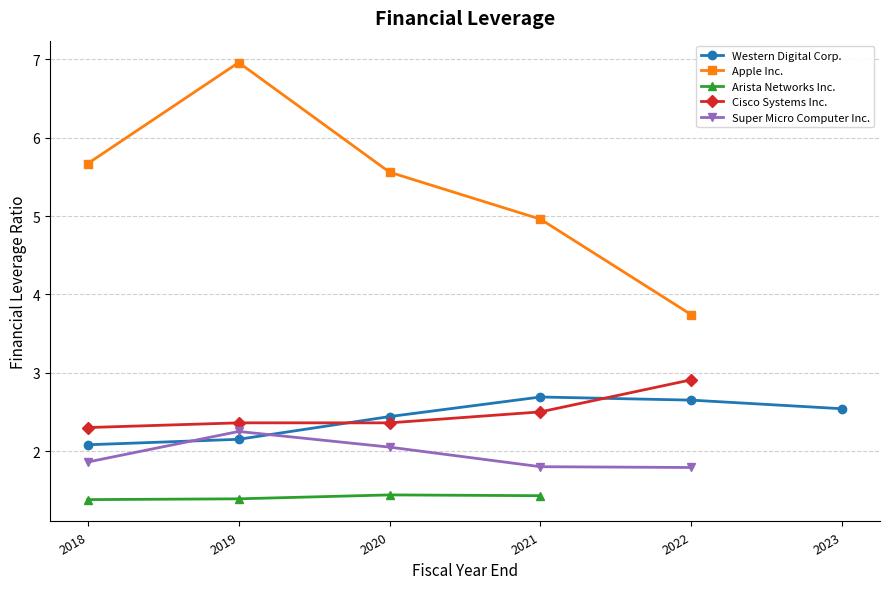

What are all the series names shown in the legend?

Western Digital Corp., Apple Inc., Arista Networks Inc., Cisco Systems Inc., Super Micro Computer Inc.